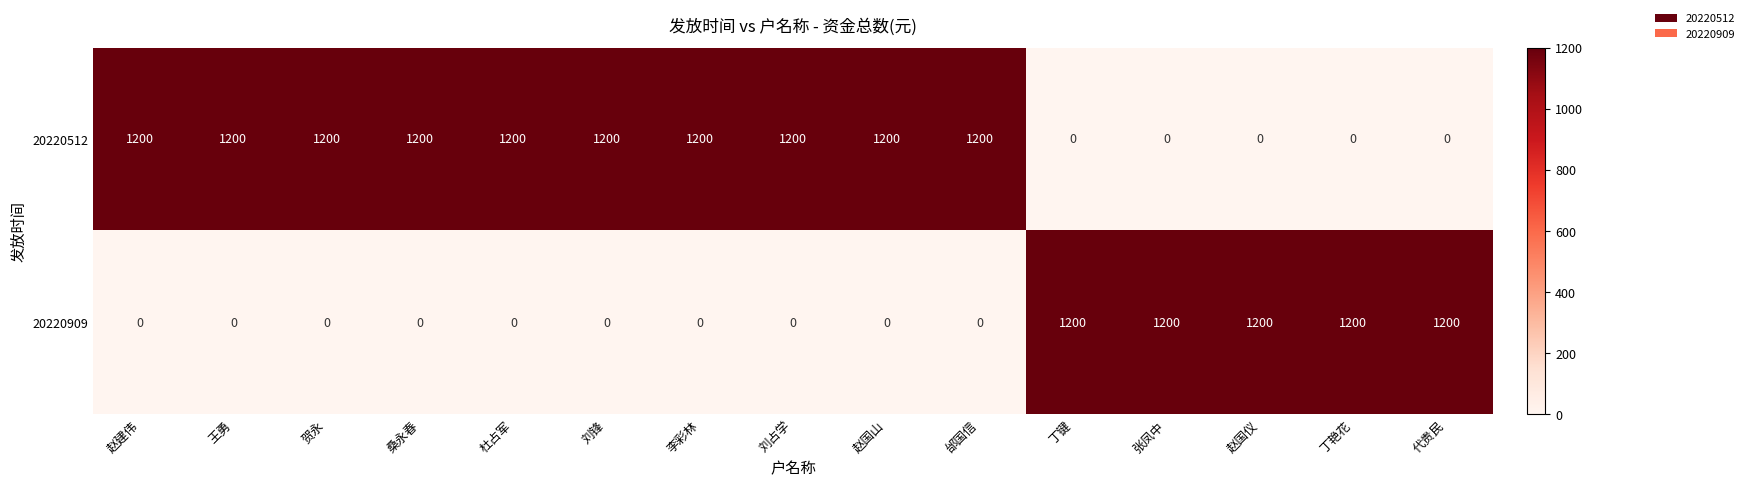

What is the total value across all series at 王勇?

1200